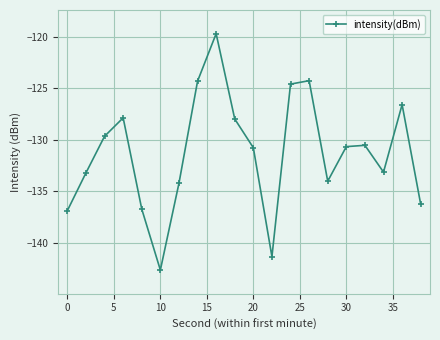

True or false: there are more than 2 points higher than both neighbors.

True